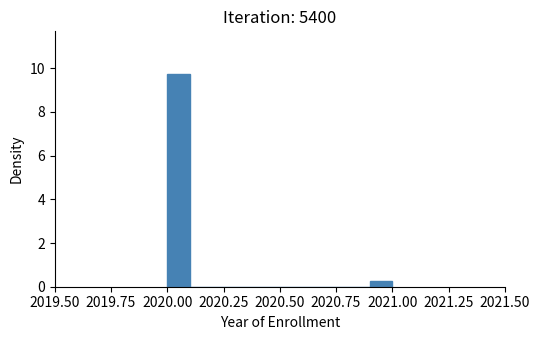

Read against the x-axis, roughly where is the centre of the tallest bar?

2020.05